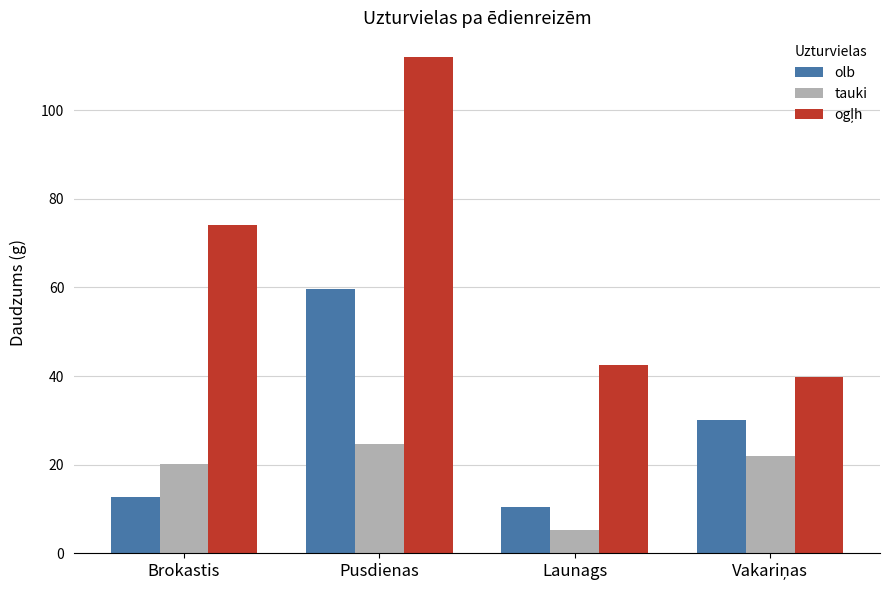

Is the value of olb at Launags greater than the value of tauki at Launags?

Yes